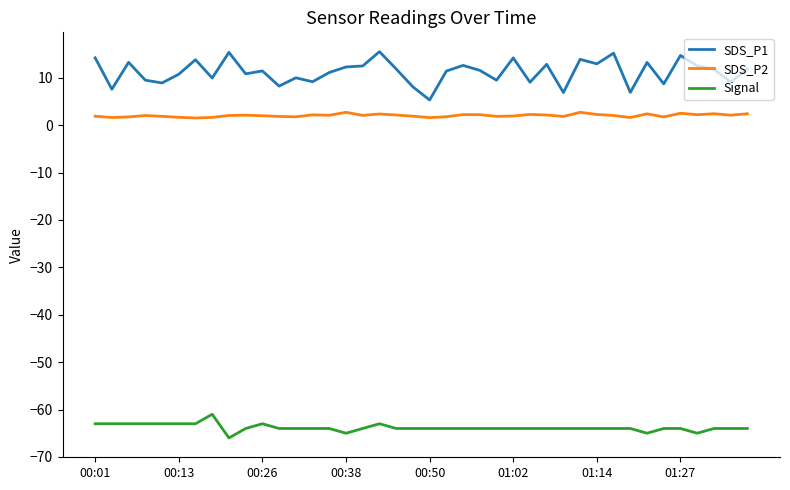

Does the chart have visible grid lines?

No